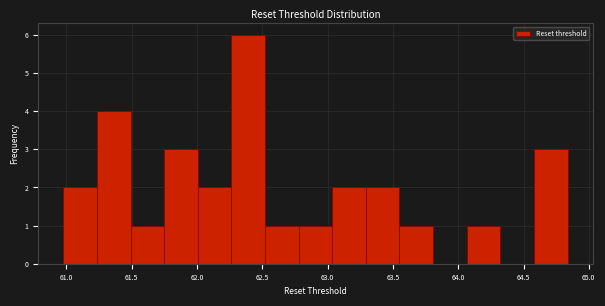

Reading left to right, transcribe this chart: for each bar, give the range it covers on the x-axis and its height. Neither the bar edges nor the heights are printed on the chart, so give them approximately, as read against the axes.

61.00 to 61.25: 2
61.25 to 61.50: 4
61.50 to 61.75: 1
61.75 to 62.00: 3
62.00 to 62.25: 2
62.25 to 62.50: 6
62.50 to 62.80: 1
62.80 to 63.05: 1
63.05 to 63.30: 2
63.30 to 63.55: 2
63.55 to 63.80: 1
63.80 to 64.05: 0
64.05 to 64.30: 1
64.30 to 64.60: 0
64.60 to 64.85: 3